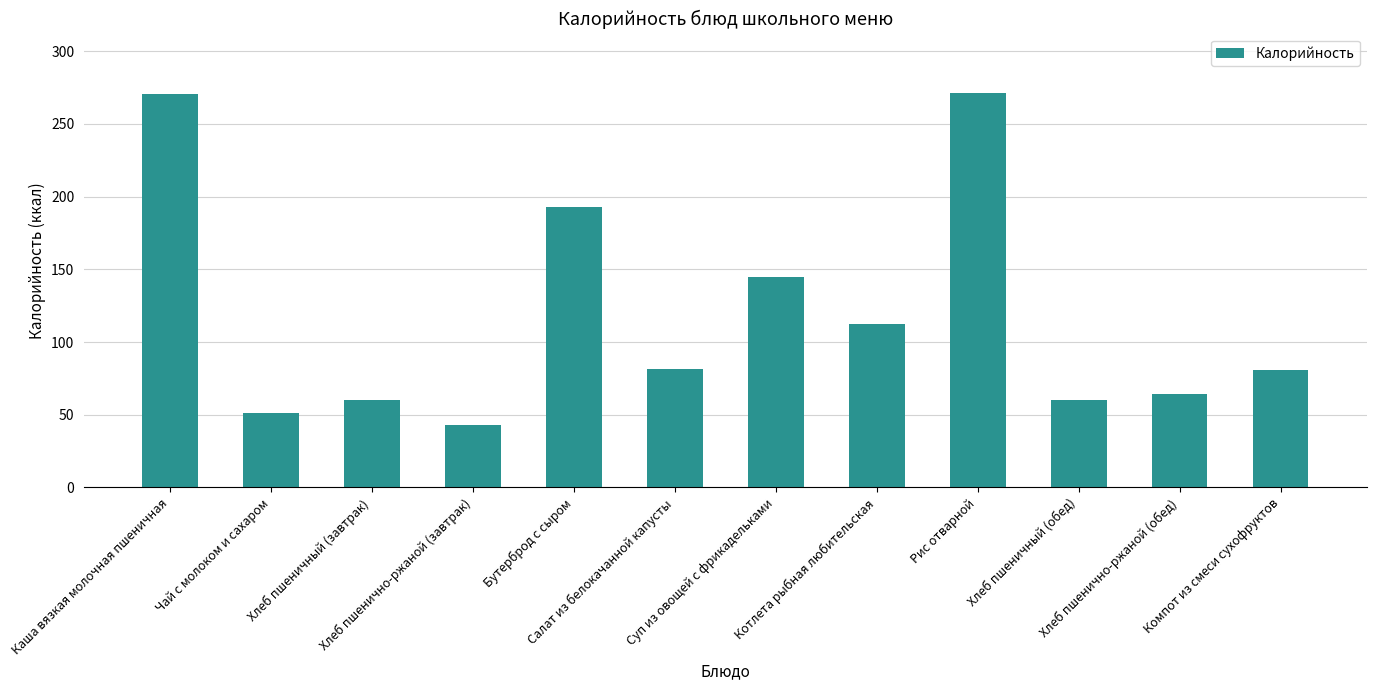

What is the average value?

119.3